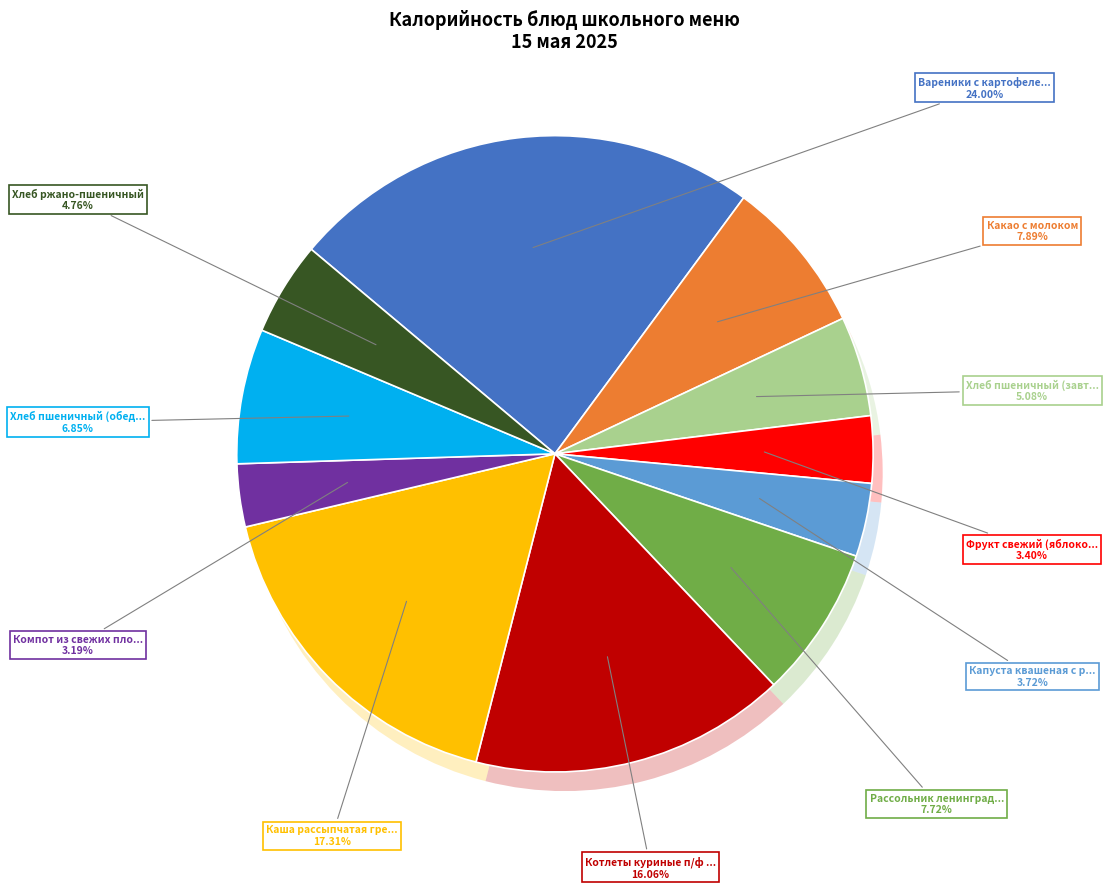

Between Какао с молоком and Фрукт свежий (яблоко), which is larger?

Какао с молоком